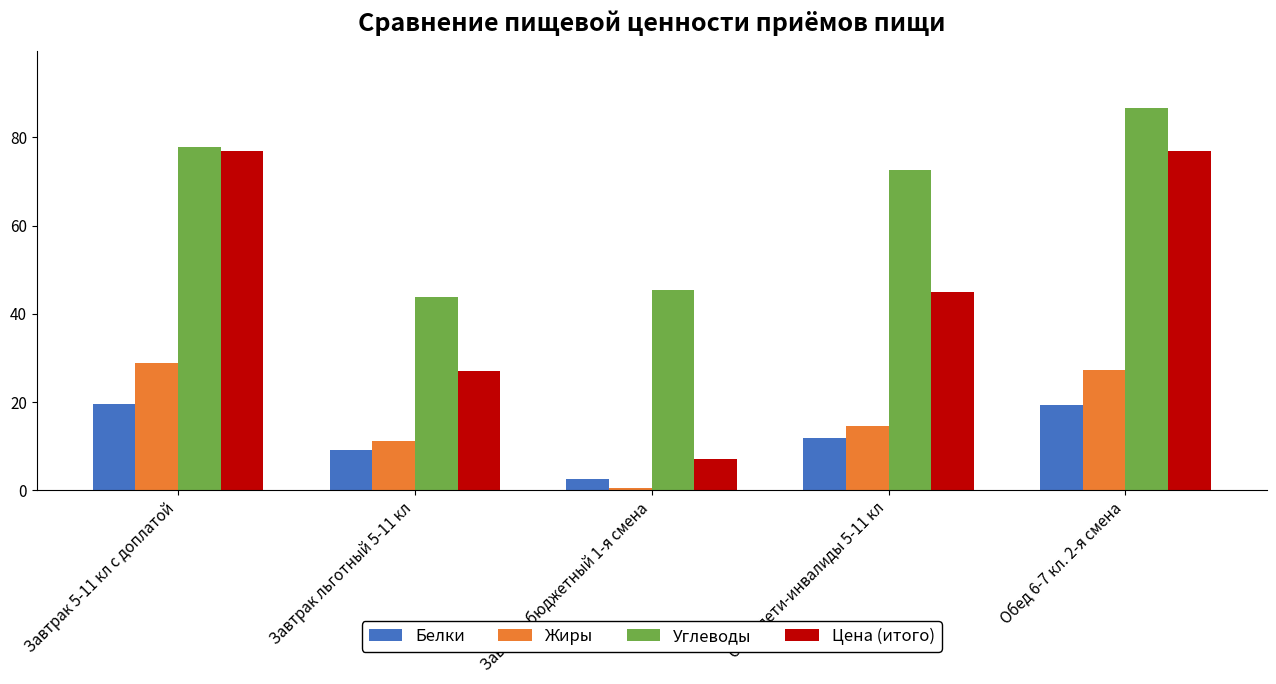

Are the bars horizontal?

No